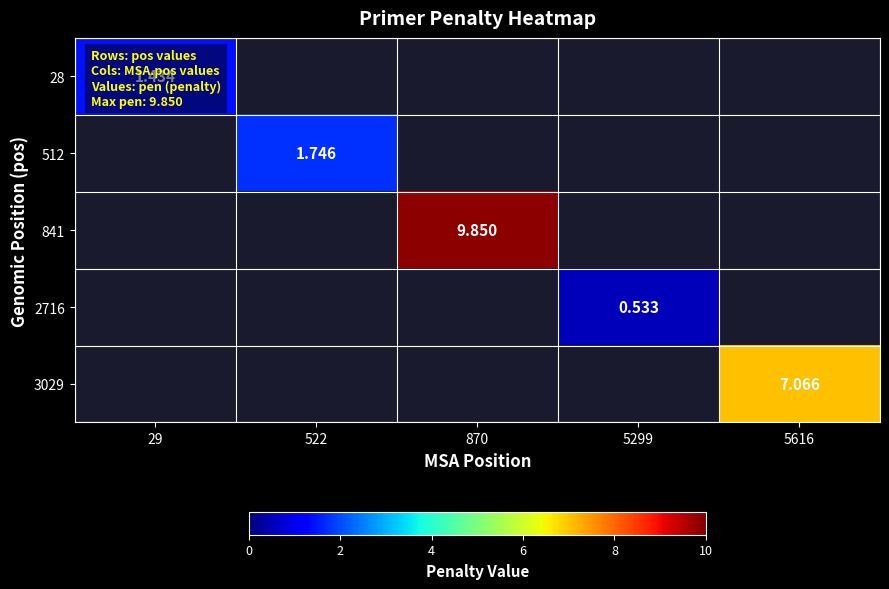

At how many categories does at least one series exceed 9?

1